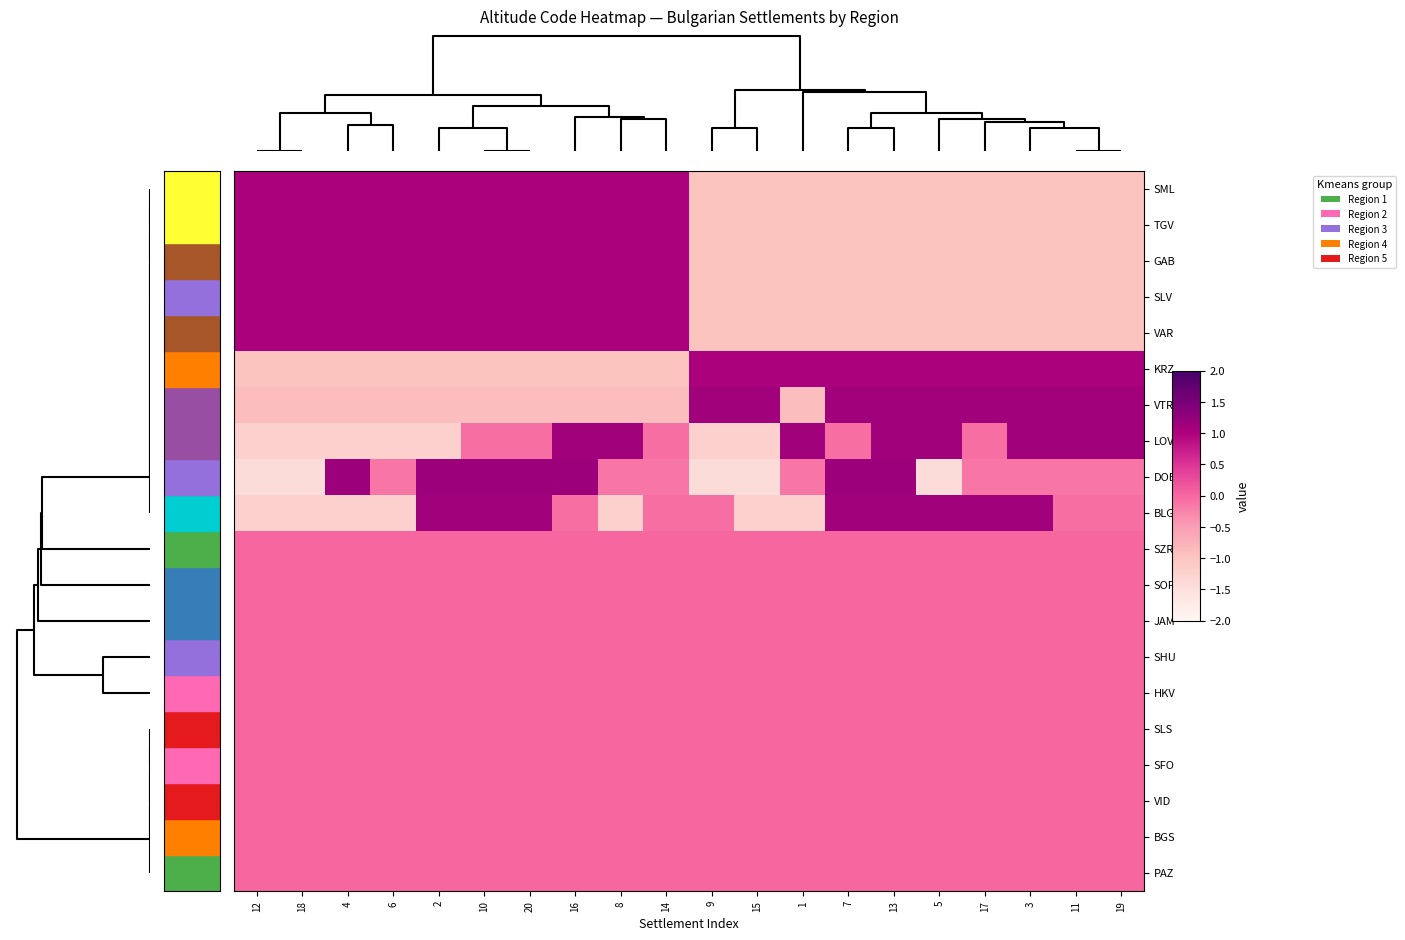

Reading left to right, transcribe all the data shown in this chart.

SML: 12=1.0	18=1.0	4=1.0	6=1.0	2=1.0	10=1.0	20=1.0	16=1.0	8=1.0	14=1.0	9=-1.0	15=-1.0	1=-1.0	7=-1.0	13=-1.0	5=-1.0	17=-1.0	3=-1.0	11=-1.0	19=-1.0
TGV: 12=1.0	18=1.0	4=1.0	6=1.0	2=1.0	10=1.0	20=1.0	16=1.0	8=1.0	14=1.0	9=-1.0	15=-1.0	1=-1.0	7=-1.0	13=-1.0	5=-1.0	17=-1.0	3=-1.0	11=-1.0	19=-1.0
GAB: 12=1.0	18=1.0	4=1.0	6=1.0	2=1.0	10=1.0	20=1.0	16=1.0	8=1.0	14=1.0	9=-1.0	15=-1.0	1=-1.0	7=-1.0	13=-1.0	5=-1.0	17=-1.0	3=-1.0	11=-1.0	19=-1.0
SLV: 12=1.0	18=1.0	4=1.0	6=1.0	2=1.0	10=1.0	20=1.0	16=1.0	8=1.0	14=1.0	9=-1.0	15=-1.0	1=-1.0	7=-1.0	13=-1.0	5=-1.0	17=-1.0	3=-1.0	11=-1.0	19=-1.0
VAR: 12=1.0	18=1.0	4=1.0	6=1.0	2=1.0	10=1.0	20=1.0	16=1.0	8=1.0	14=1.0	9=-1.0	15=-1.0	1=-1.0	7=-1.0	13=-1.0	5=-1.0	17=-1.0	3=-1.0	11=-1.0	19=-1.0
KRZ: 12=-1.0	18=-1.0	4=-1.0	6=-1.0	2=-1.0	10=-1.0	20=-1.0	16=-1.0	8=-1.0	14=-1.0	9=1.0	15=1.0	1=1.0	7=1.0	13=1.0	5=1.0	17=1.0	3=1.0	11=1.0	19=1.0
VTR: 12=-0.9	18=-0.9	4=-0.9	6=-0.9	2=-0.9	10=-0.9	20=-0.9	16=-0.9	8=-0.9	14=-0.9	9=1.1	15=1.1	1=-0.9	7=1.1	13=1.1	5=1.1	17=1.1	3=1.1	11=1.1	19=1.1
LOV: 12=-1.2	18=-1.2	4=-1.2	6=-1.2	2=-1.2	10=-0.1	20=-0.1	16=1.1	8=1.1	14=-0.1	9=-1.2	15=-1.2	1=1.1	7=-0.1	13=1.1	5=1.1	17=-0.1	3=1.1	11=1.1	19=1.1
DOB: 12=-1.4	18=-1.4	4=1.2	6=-0.1	2=1.2	10=1.2	20=1.2	16=1.2	8=-0.1	14=-0.1	9=-1.4	15=-1.4	1=-0.1	7=1.2	13=1.2	5=-1.4	17=-0.1	3=-0.1	11=-0.1	19=-0.1
BLG: 12=-1.2	18=-1.2	4=-1.2	6=-1.2	2=1.1	10=1.1	20=1.1	16=-0.1	8=-1.2	14=-0.1	9=-0.1	15=-1.2	1=-1.2	7=1.1	13=1.1	5=1.1	17=1.1	3=1.1	11=-0.1	19=-0.1
SZR: 12=0.0	18=0.0	4=0.0	6=0.0	2=0.0	10=0.0	20=0.0	16=0.0	8=0.0	14=0.0	9=0.0	15=0.0	1=0.0	7=0.0	13=0.0	5=0.0	17=0.0	3=0.0	11=0.0	19=0.0
SOF: 12=0.0	18=0.0	4=0.0	6=0.0	2=0.0	10=0.0	20=0.0	16=0.0	8=0.0	14=0.0	9=0.0	15=0.0	1=0.0	7=0.0	13=0.0	5=0.0	17=0.0	3=0.0	11=0.0	19=0.0
JAM: 12=0.0	18=0.0	4=0.0	6=0.0	2=0.0	10=0.0	20=0.0	16=0.0	8=0.0	14=0.0	9=0.0	15=0.0	1=0.0	7=0.0	13=0.0	5=0.0	17=0.0	3=0.0	11=0.0	19=0.0
SHU: 12=0.0	18=0.0	4=0.0	6=0.0	2=0.0	10=0.0	20=0.0	16=0.0	8=0.0	14=0.0	9=0.0	15=0.0	1=0.0	7=0.0	13=0.0	5=0.0	17=0.0	3=0.0	11=0.0	19=0.0
HKV: 12=0.0	18=0.0	4=0.0	6=0.0	2=0.0	10=0.0	20=0.0	16=0.0	8=0.0	14=0.0	9=0.0	15=0.0	1=0.0	7=0.0	13=0.0	5=0.0	17=0.0	3=0.0	11=0.0	19=0.0
SLS: 12=0.0	18=0.0	4=0.0	6=0.0	2=0.0	10=0.0	20=0.0	16=0.0	8=0.0	14=0.0	9=0.0	15=0.0	1=0.0	7=0.0	13=0.0	5=0.0	17=0.0	3=0.0	11=0.0	19=0.0
SFO: 12=0.0	18=0.0	4=0.0	6=0.0	2=0.0	10=0.0	20=0.0	16=0.0	8=0.0	14=0.0	9=0.0	15=0.0	1=0.0	7=0.0	13=0.0	5=0.0	17=0.0	3=0.0	11=0.0	19=0.0
VID: 12=0.0	18=0.0	4=0.0	6=0.0	2=0.0	10=0.0	20=0.0	16=0.0	8=0.0	14=0.0	9=0.0	15=0.0	1=0.0	7=0.0	13=0.0	5=0.0	17=0.0	3=0.0	11=0.0	19=0.0
BGS: 12=0.0	18=0.0	4=0.0	6=0.0	2=0.0	10=0.0	20=0.0	16=0.0	8=0.0	14=0.0	9=0.0	15=0.0	1=0.0	7=0.0	13=0.0	5=0.0	17=0.0	3=0.0	11=0.0	19=0.0
PAZ: 12=0.0	18=0.0	4=0.0	6=0.0	2=0.0	10=0.0	20=0.0	16=0.0	8=0.0	14=0.0	9=0.0	15=0.0	1=0.0	7=0.0	13=0.0	5=0.0	17=0.0	3=0.0	11=0.0	19=0.0